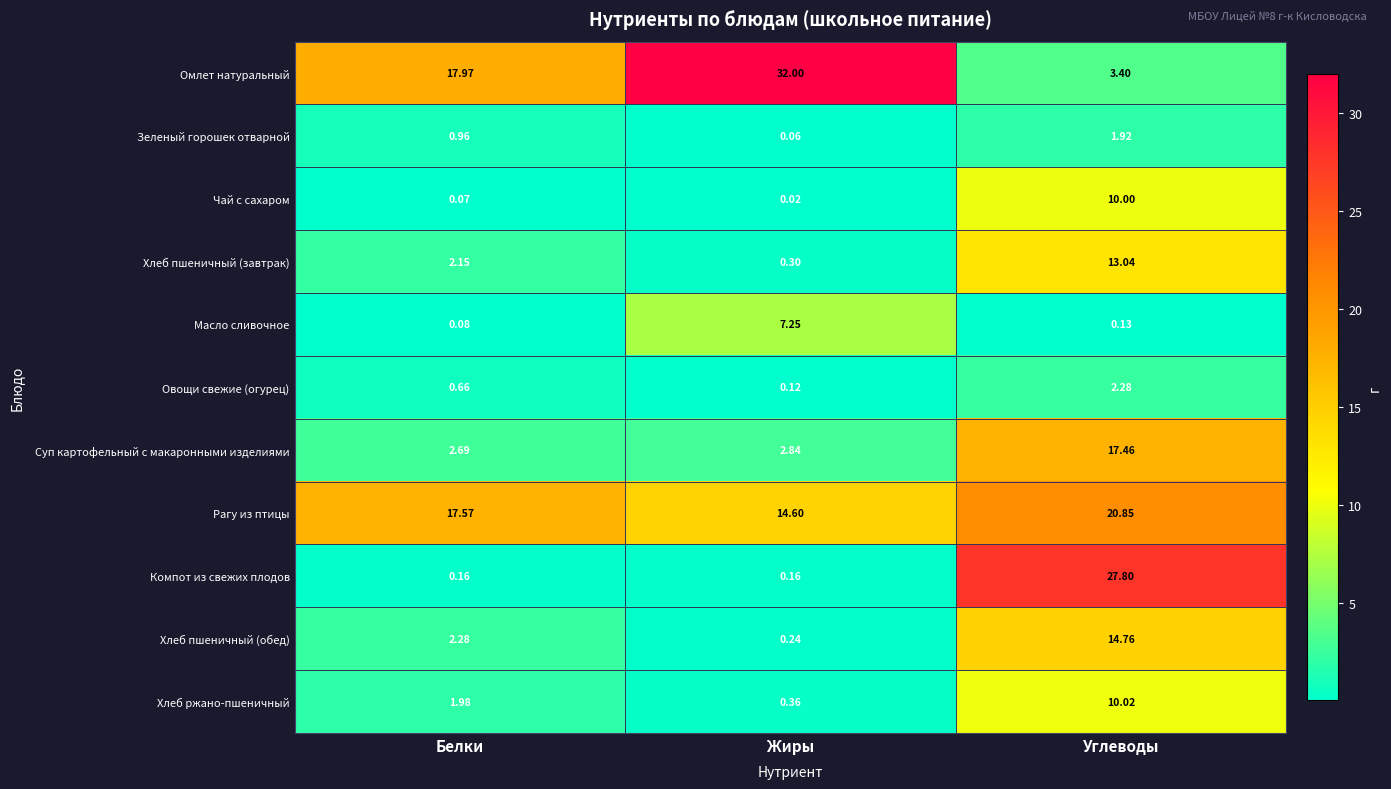

How many distinct data groups are displayed?

11